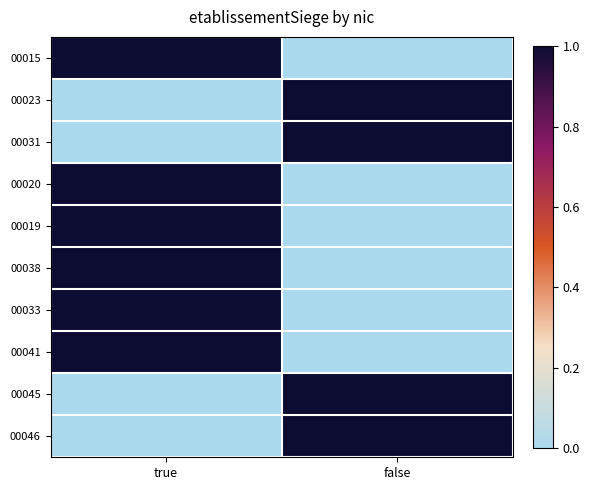

Which series has the largest total across all categories?

00015